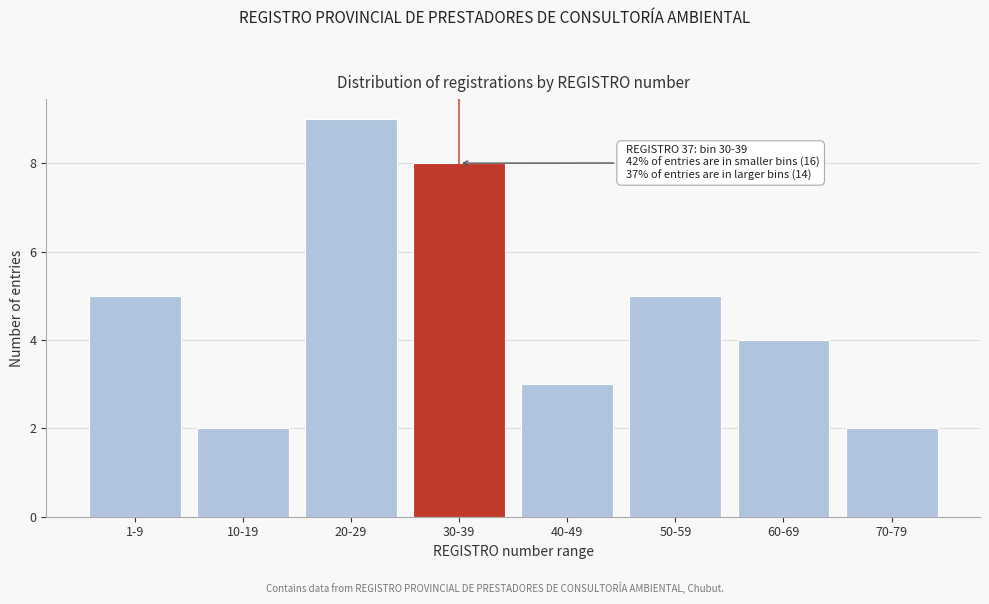

Reading left to right, list all the values displayed in this chart.

5	2	9	8	3	5	4	2